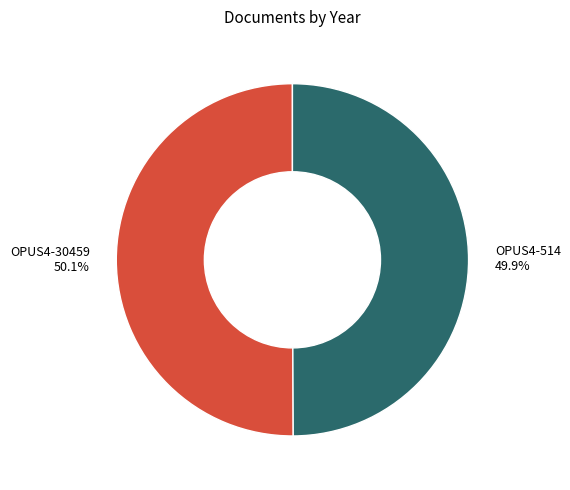

Does any single category account for the majority?

Yes